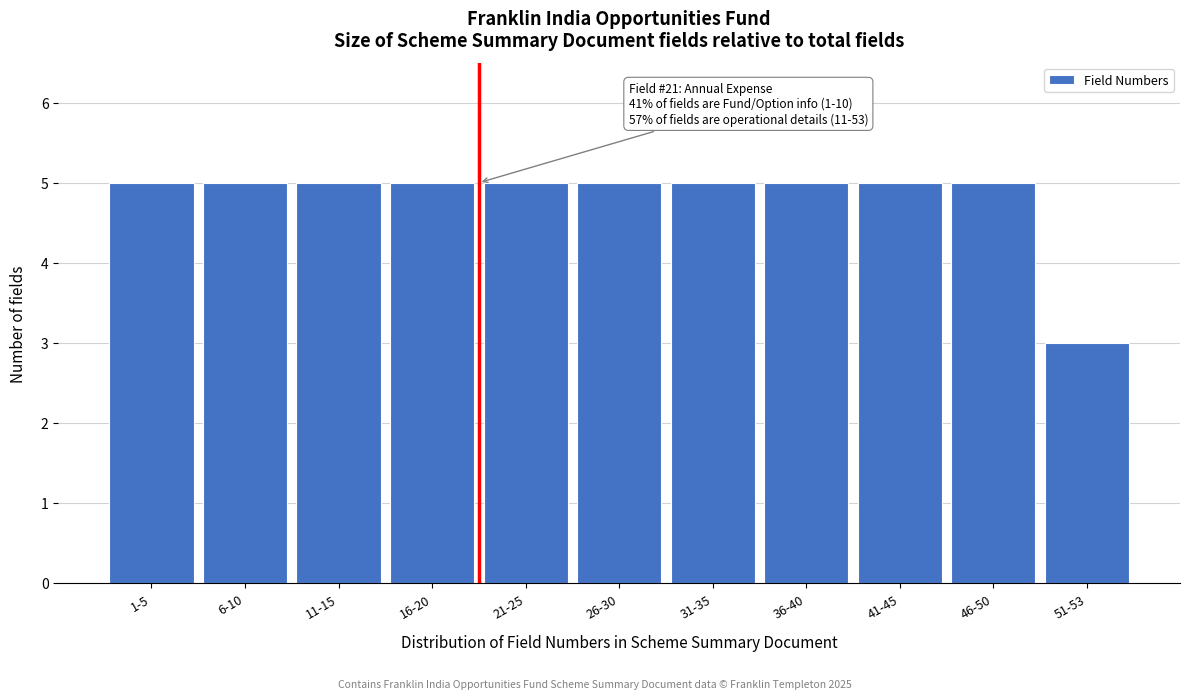

Reading right to left, transcribe all the data shown in this chart.

51-53=3	46-50=5	41-45=5	36-40=5	31-35=5	26-30=5	21-25=5	16-20=5	11-15=5	6-10=5	1-5=5